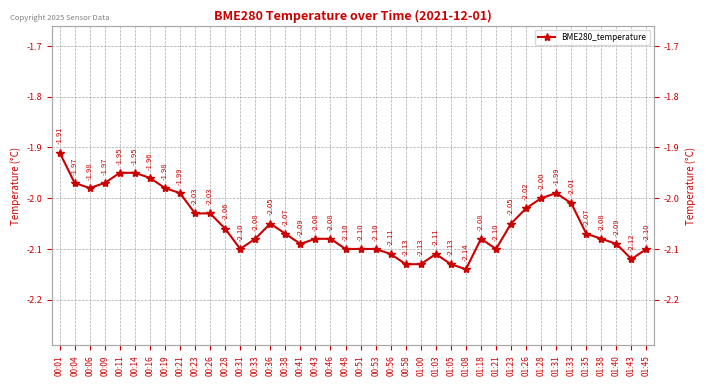

Rank the categories by value from highest to lowest.

00:01, 00:11, 00:14, 00:16, 00:04, 00:09, 00:06, 00:19, 00:21, 01:31, 01:28, 01:33, 01:26, 00:23, 00:26, 00:36, 01:23, 00:28, 00:38, 01:35, 00:33, 00:43, 00:46, 01:18, 01:38, 00:41, 01:40, 00:31, 00:48, 00:51, 00:53, 01:21, 01:45, 00:56, 01:03, 01:43, 00:58, 01:00, 01:05, 01:08